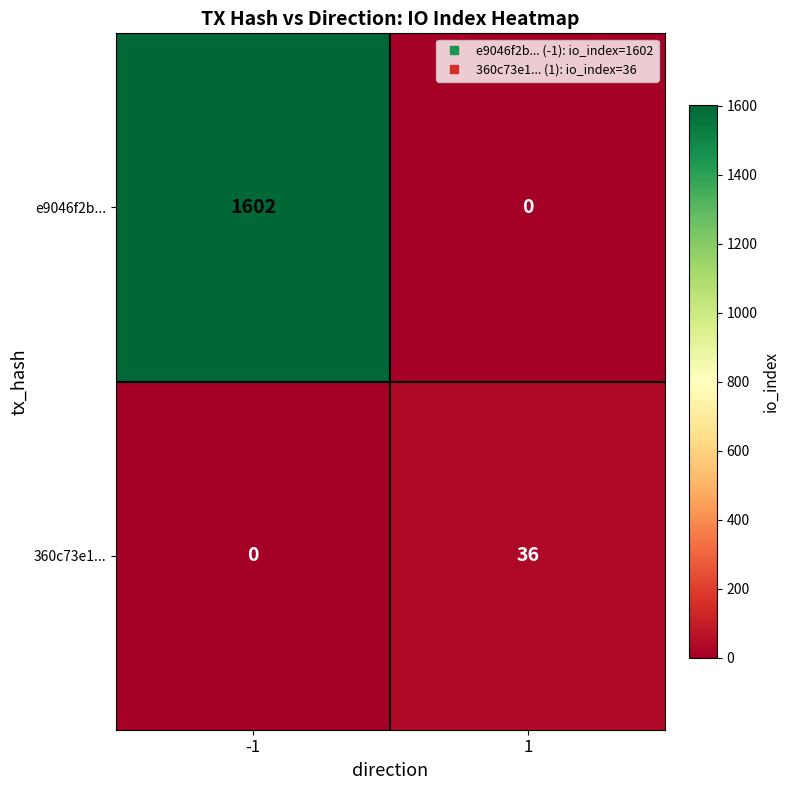

Reading right to left, transcribe all the data shown in this chart.

e9046f2b...: 0	1602
360c73e1...: 36	0